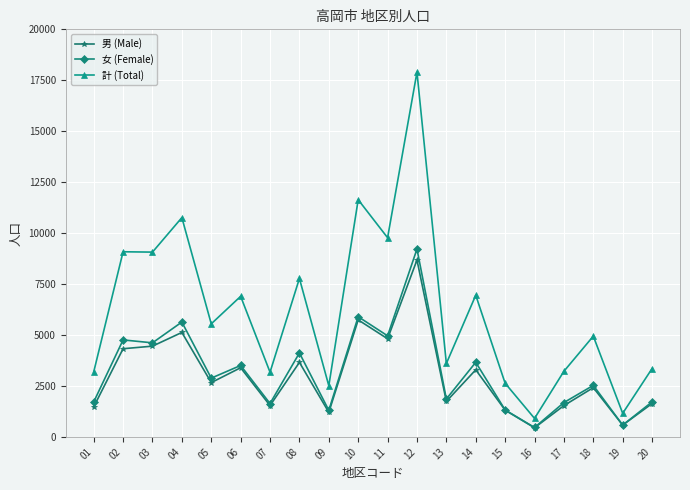

The 男 (Male) series shows 2416 at 18. True or false?

True